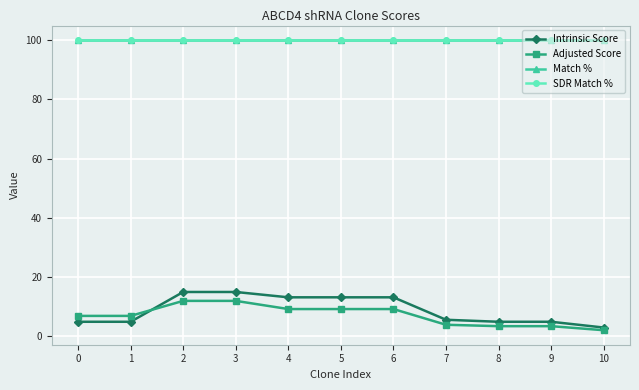

Is this an area chart (filled region under the line)?

No